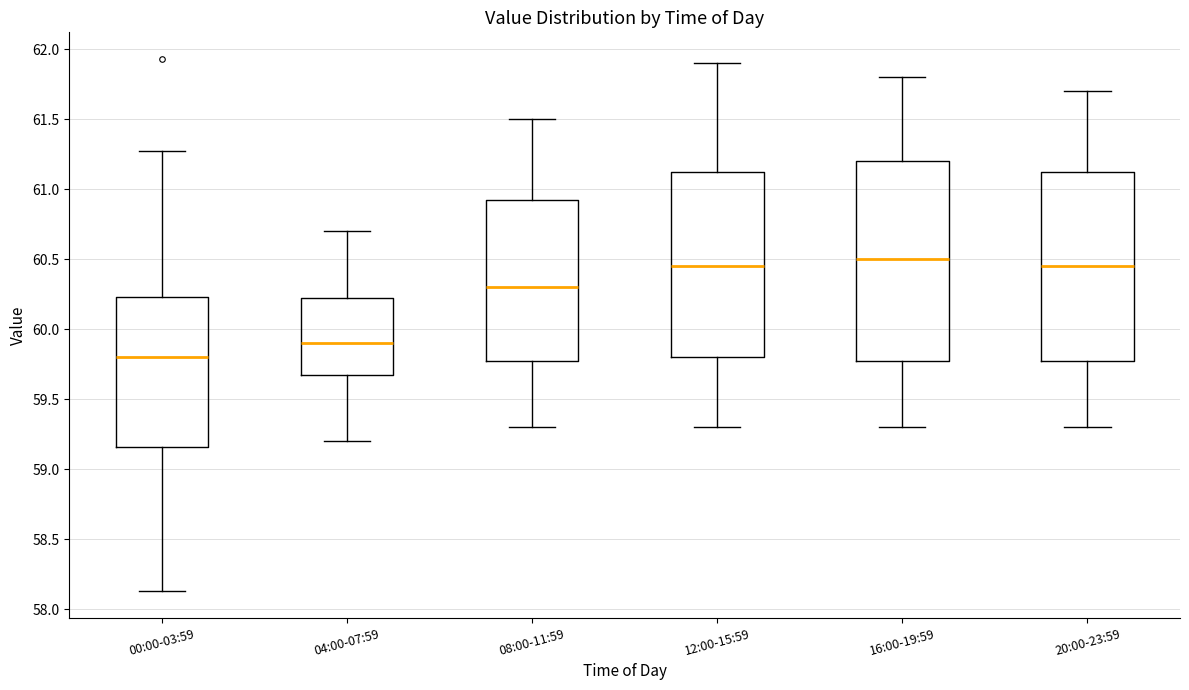

Reading left to right, transcribe this box plot: for each box, give where its median line is, the range the box spans, and where its two whiskers end, as read against the y-axis. The values are not printed on the chart, so give them approximately, as read against the axis.

00:00-03:59: median 59.80, box 59.15 to 60.25, whiskers 58.15 to 61.25
04:00-07:59: median 59.90, box 59.70 to 60.25, whiskers 59.20 to 60.70
08:00-11:59: median 60.30, box 59.80 to 60.95, whiskers 59.30 to 61.50
12:00-15:59: median 60.45, box 59.80 to 61.15, whiskers 59.30 to 61.90
16:00-19:59: median 60.50, box 59.80 to 61.20, whiskers 59.30 to 61.80
20:00-23:59: median 60.45, box 59.80 to 61.15, whiskers 59.30 to 61.70